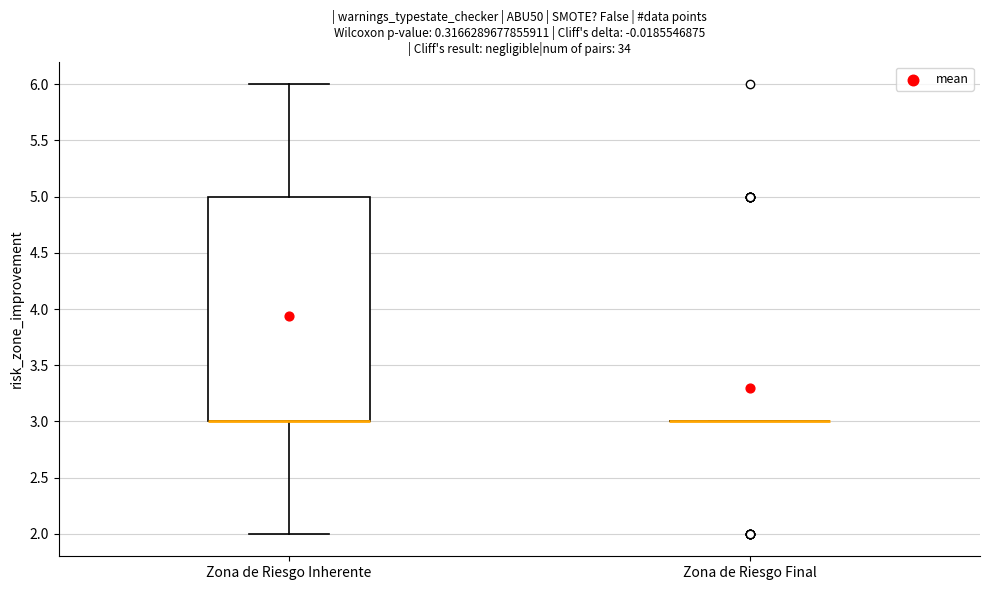

Reading left to right, transcribe this box plot: for each box, give where its median line is, the range the box spans, and where its two whiskers end, as read against the y-axis. The values are not printed on the chart, so give them approximately, as read against the axis.

Zona de Riesgo Inherente: median 3 (drawn on the box's lower edge), box 3 to 5, whiskers 2 to 6
Zona de Riesgo Final: box collapsed to a line at 3, whiskers 3 to 3